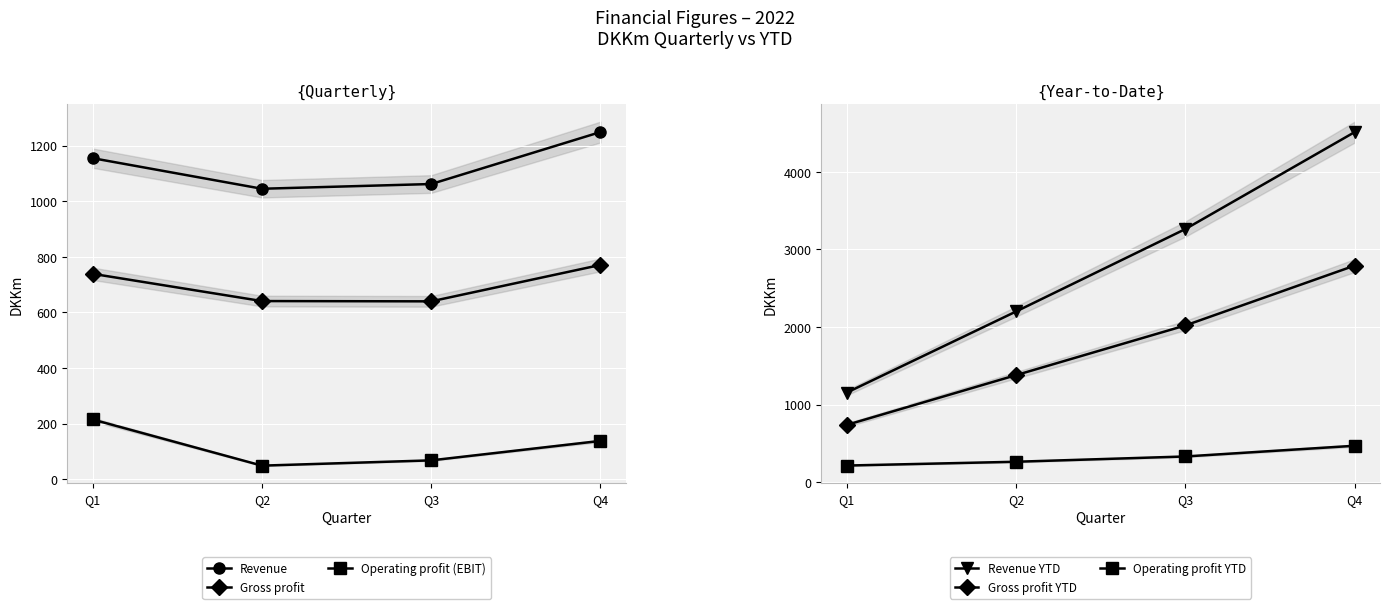

At which category is the sum across all series the highest?

Q4